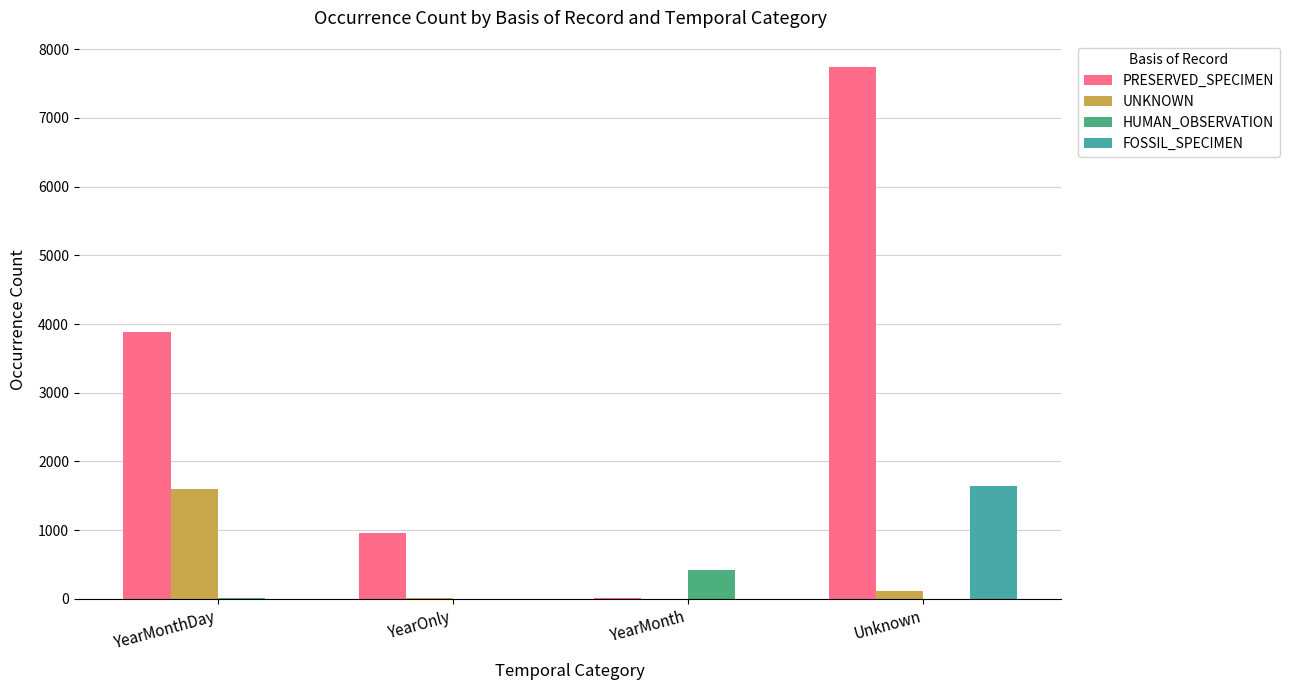

What is the average value of the HUMAN_OBSERVATION series?

108